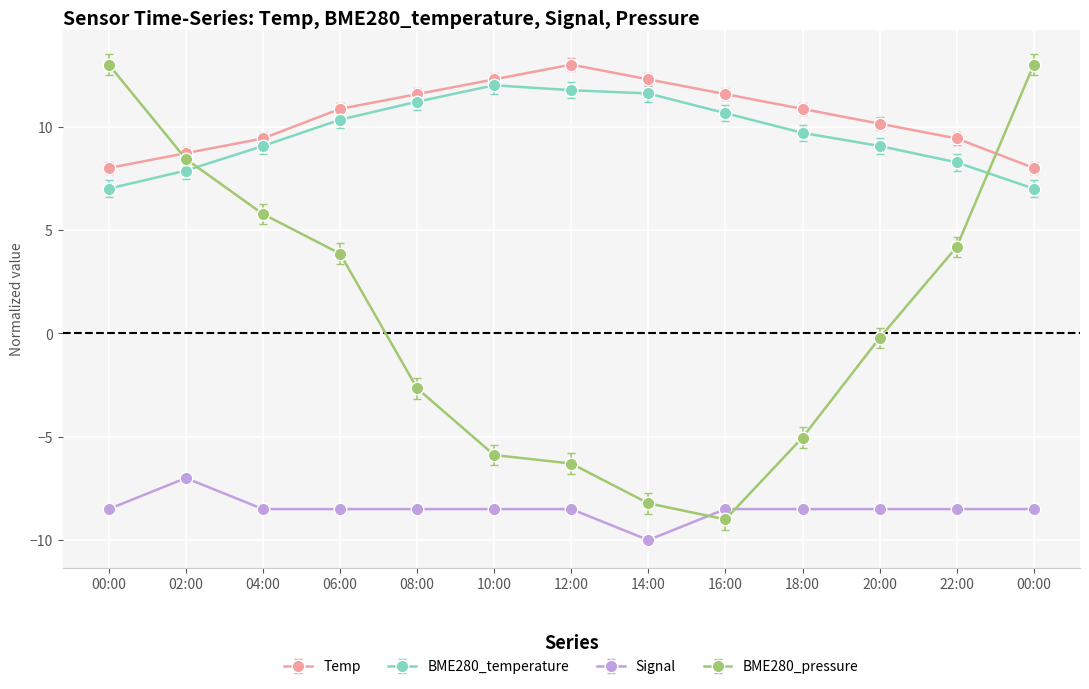

Is it true that BME280_pressure equals -1.4 at 08:00?

False